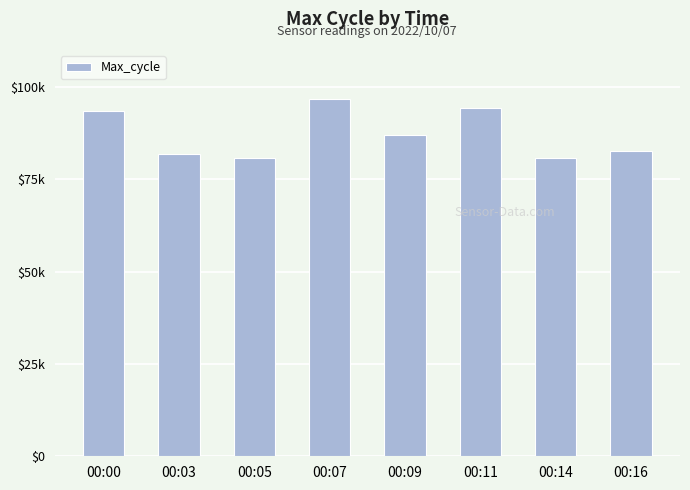

True or false: the data shows 93353 at 00:00.

True